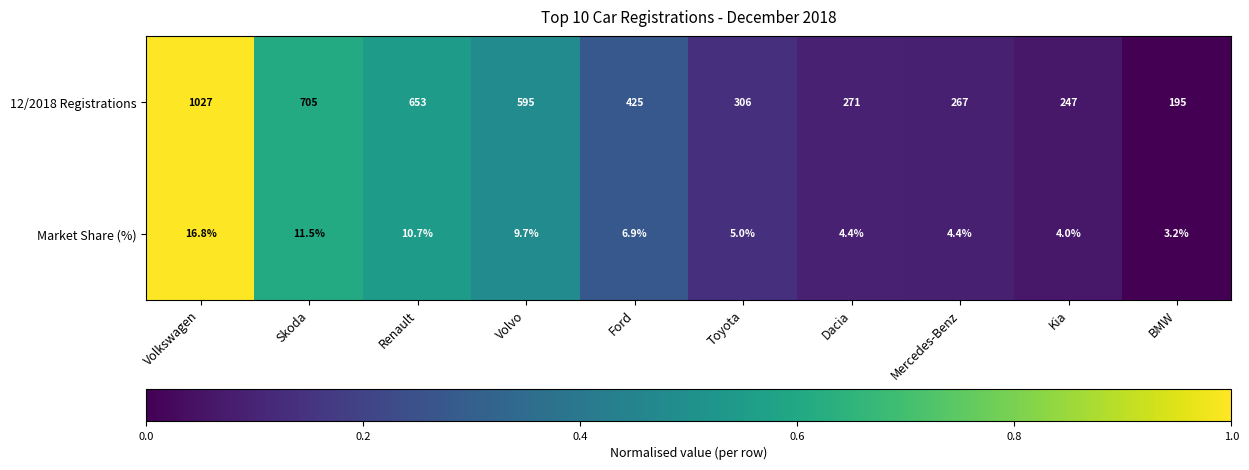

Which series has the widest spread of values?

12/2018 Registrations